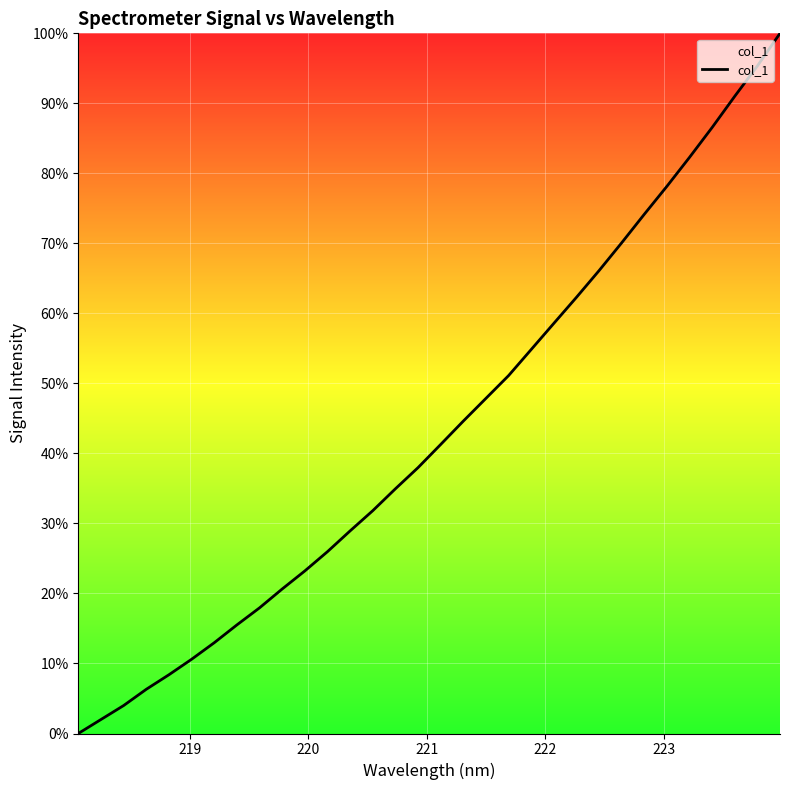

How many distinct data groups are displayed?

1